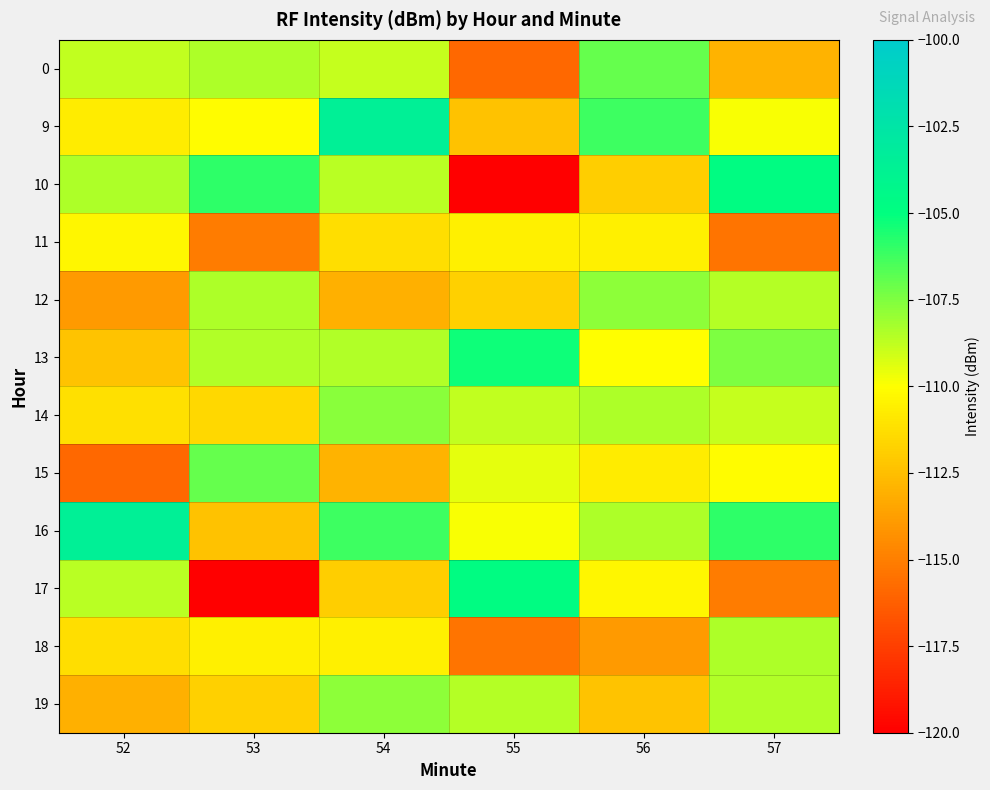

How many series are shown in this chart?

12